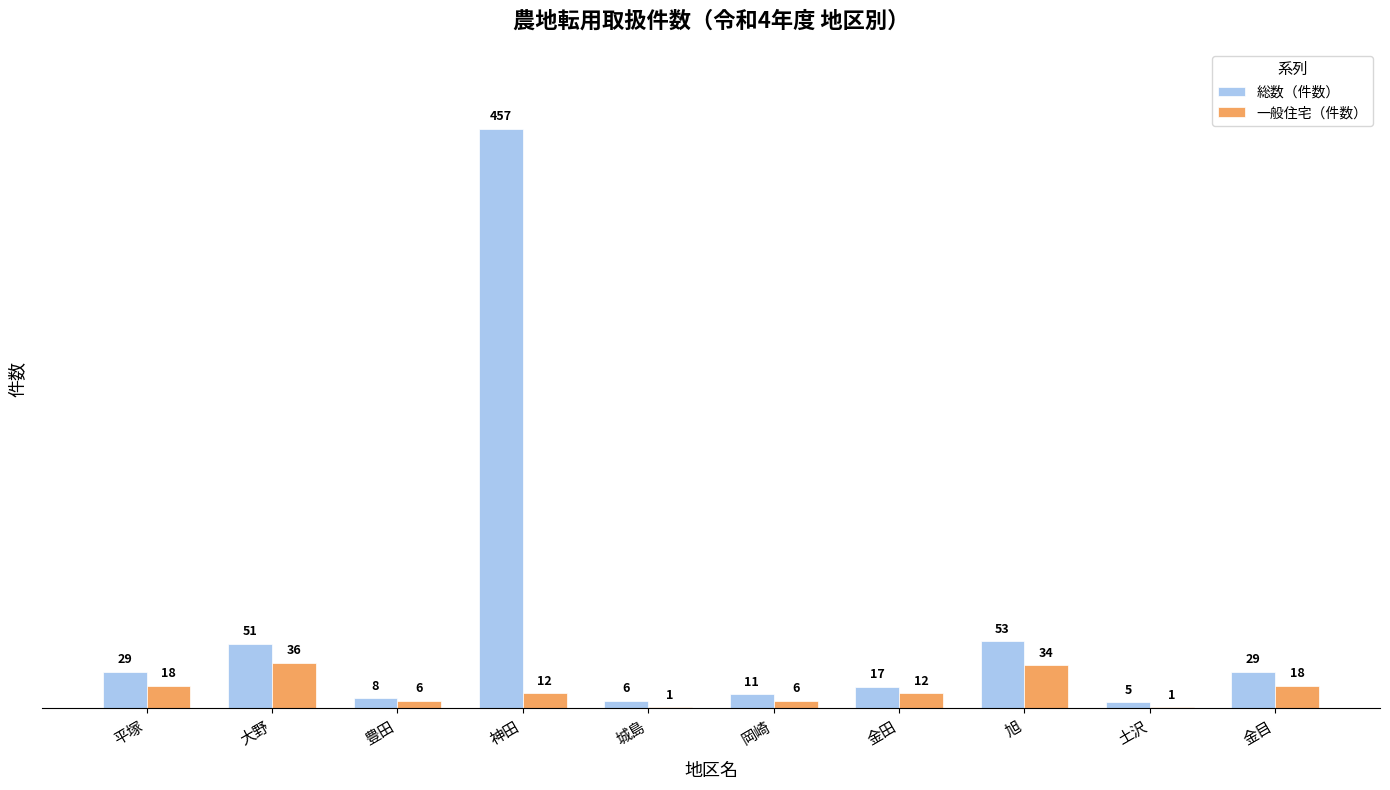

Between 大野 and 豊田, which series saw the biggest shift?

総数（件数）